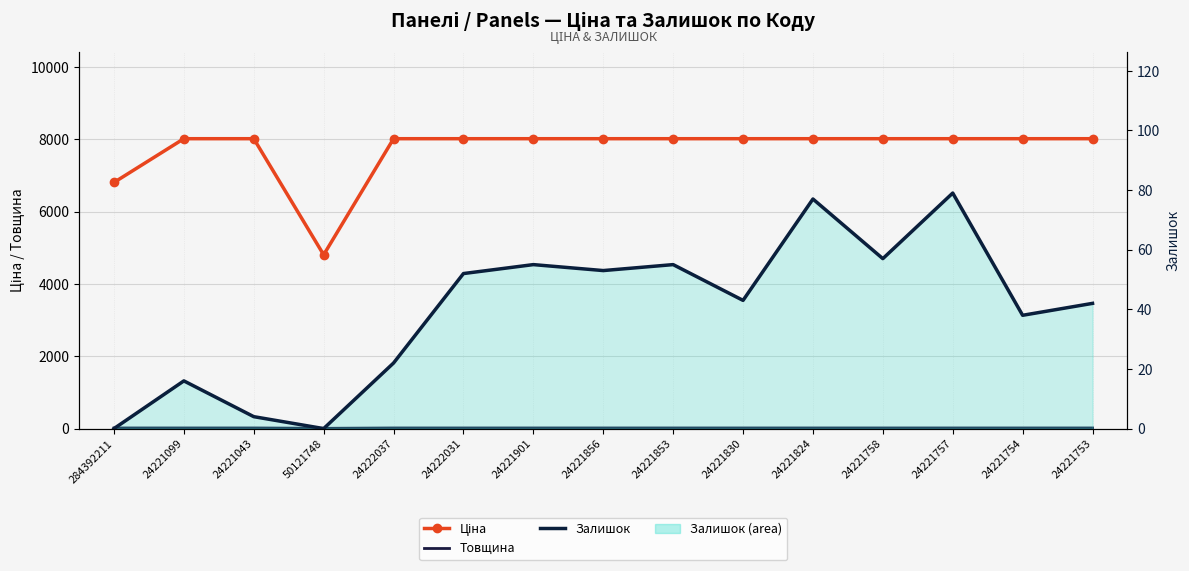

In Товщина, how many points are lower than both neighbors (excluding endpoints)?

1